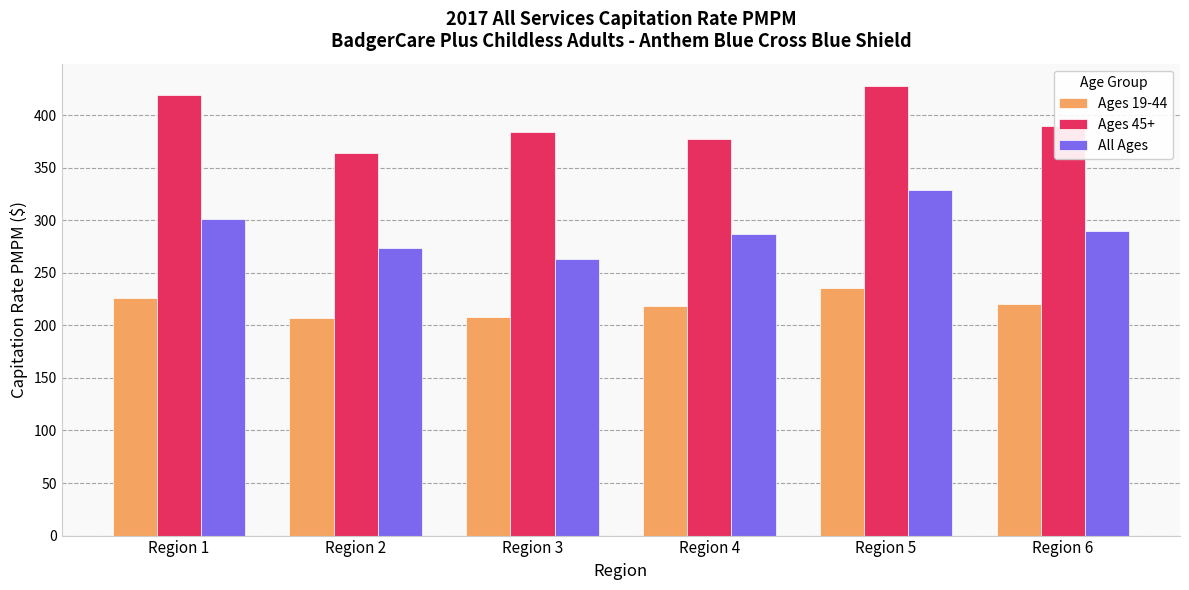

What are all the series names shown in the legend?

Ages 19-44, Ages 45+, All Ages